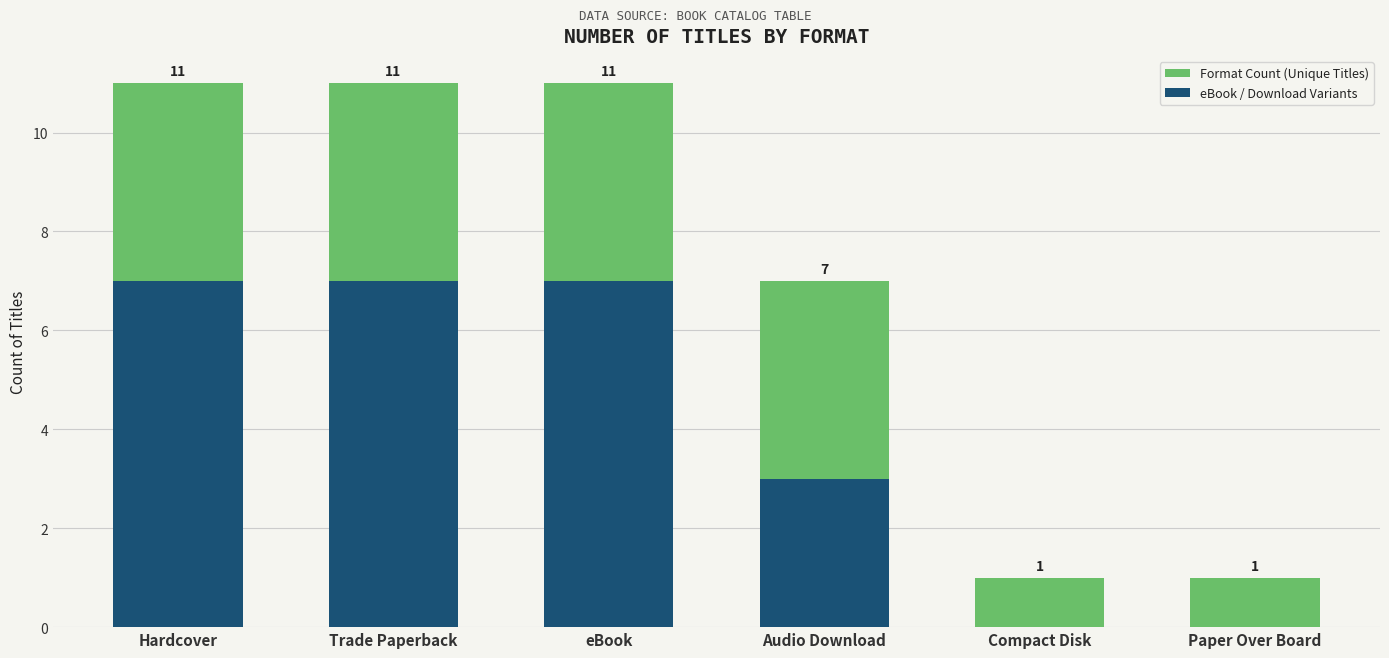

What is the value of the Format Count (Unique Titles) bar at the 5th from the left?

1